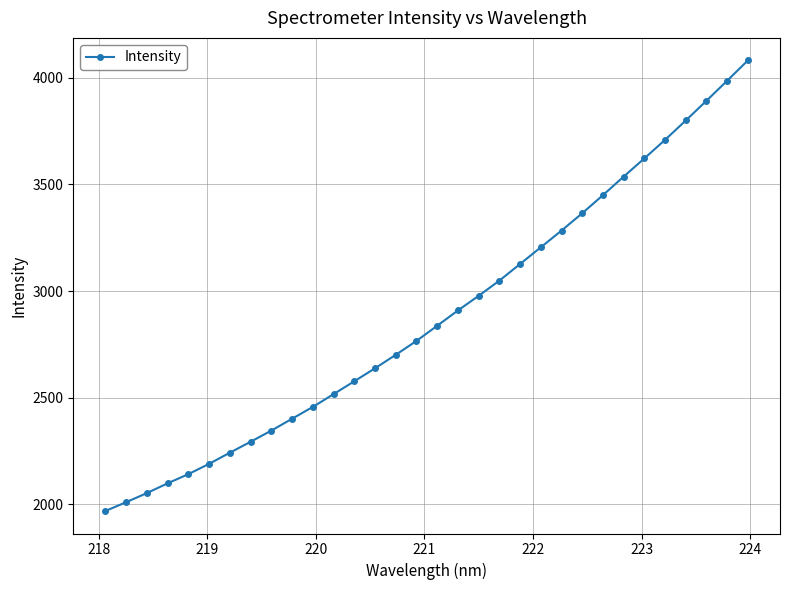

What is the maximum value shown in the chart?

4081.7